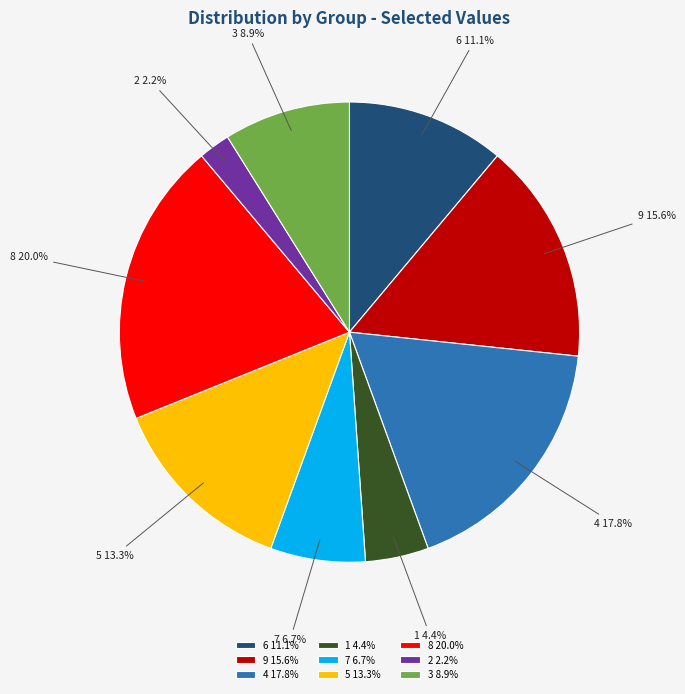

True or false: 9 accounts for 27% of the total.

False